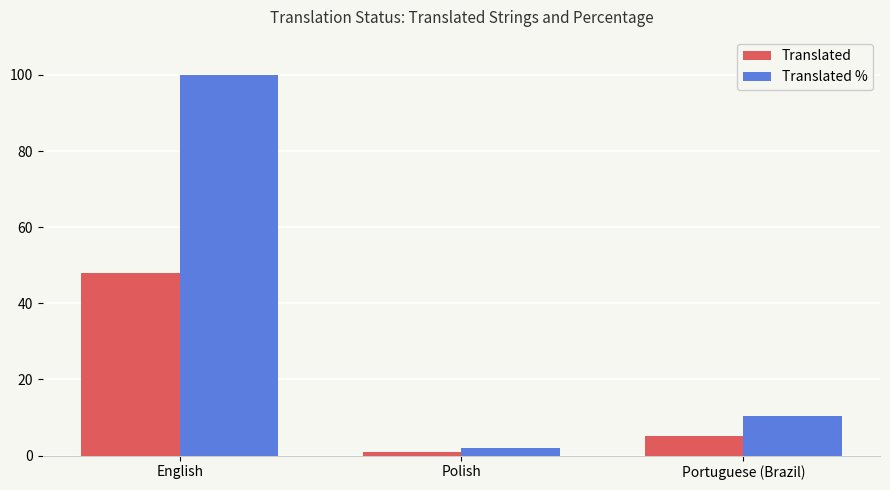

Reading right to left, extract all data points from this chart.

Translated: 5.0	1.0	48.0
Translated %: 10.4	2.0	100.0